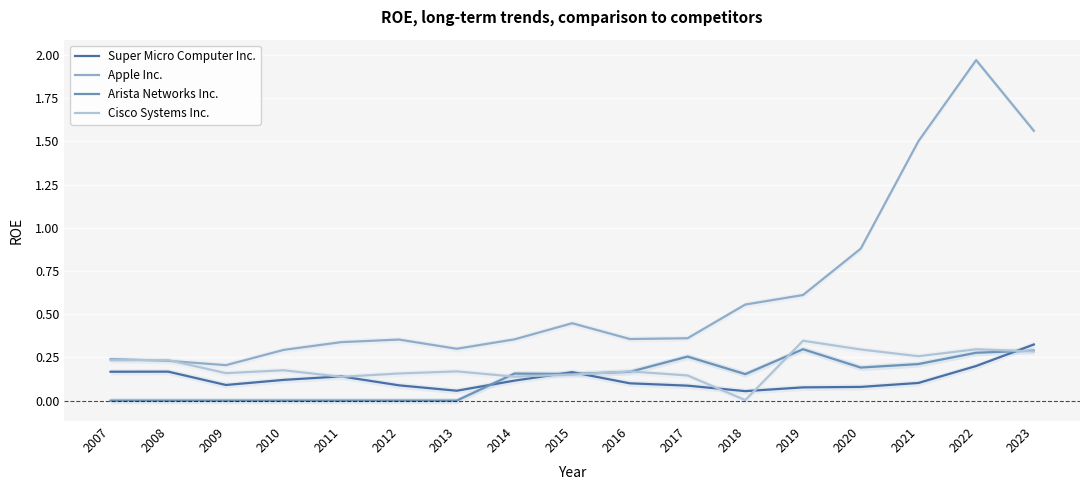

Reading left to right, what are all the values shown in this chart?

Super Micro Computer Inc.: 0.2	0.2	0.1	0.1	0.1	0.1	0.1	0.1	0.2	0.1	0.1	0.1	0.1	0.1	0.1	0.2	0.3
Apple Inc.: 0.2	0.2	0.2	0.3	0.3	0.4	0.3	0.4	0.4	0.4	0.4	0.6	0.6	0.9	1.5	2.0	1.6
Arista Networks Inc.: 0.0	0.0	0.0	0.0	0.0	0.0	0.0	0.2	0.2	0.2	0.3	0.2	0.3	0.2	0.2	0.3	0.3
Cisco Systems Inc.: 0.2	0.2	0.2	0.2	0.1	0.2	0.2	0.1	0.2	0.2	0.1	0.0	0.3	0.3	0.3	0.3	0.3